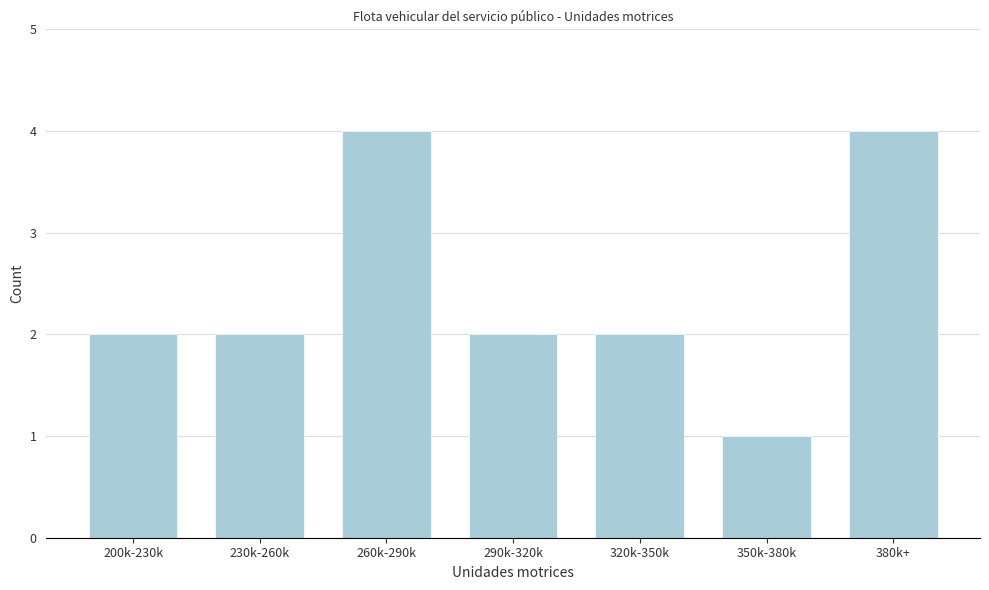

Reading right to left, what are all the values shown in this chart?

4	1	2	2	4	2	2